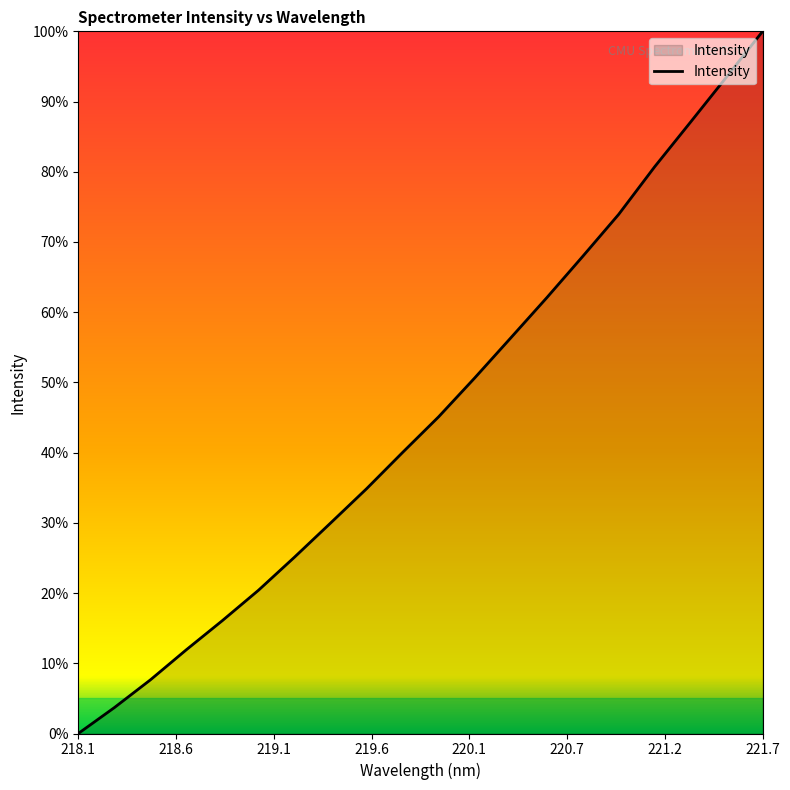

What is the difference between the maximum and minimum values?

100.0